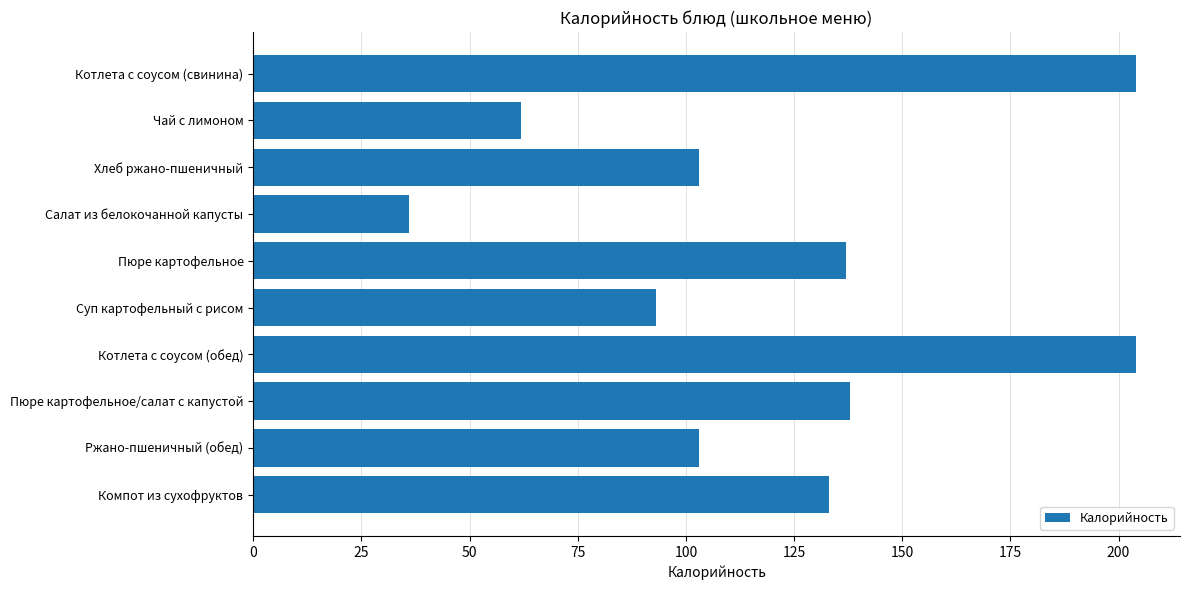

Which category has the lowest value across all series?

Салат из белокочанной капусты